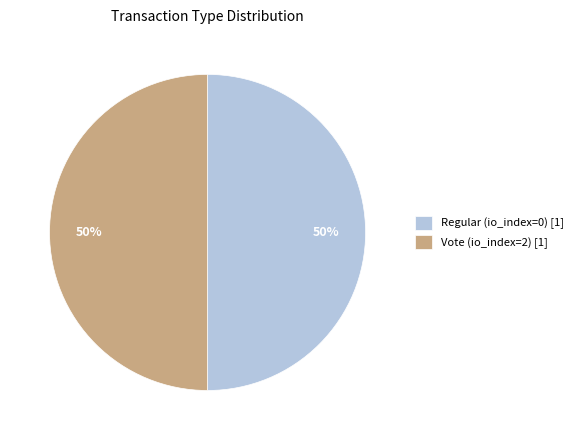

True or false: Vote (io_index=2) [1] accounts for 50% of the total.

True